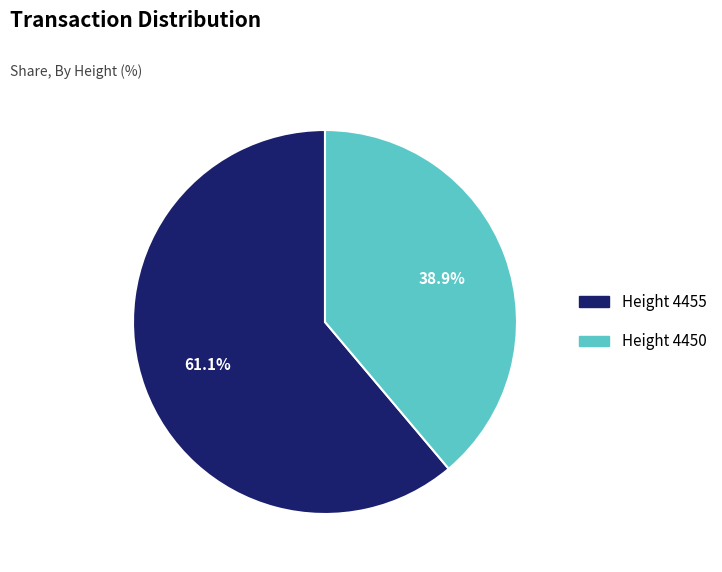

True or false: Height 4450 accounts for 39% of the total.

True